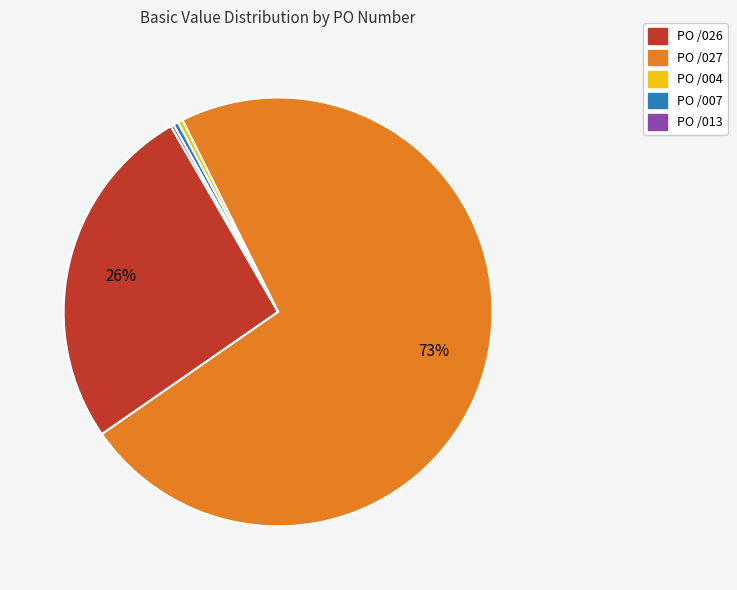

To the nearest percent, what percentage of the pie is PO /026?

26%